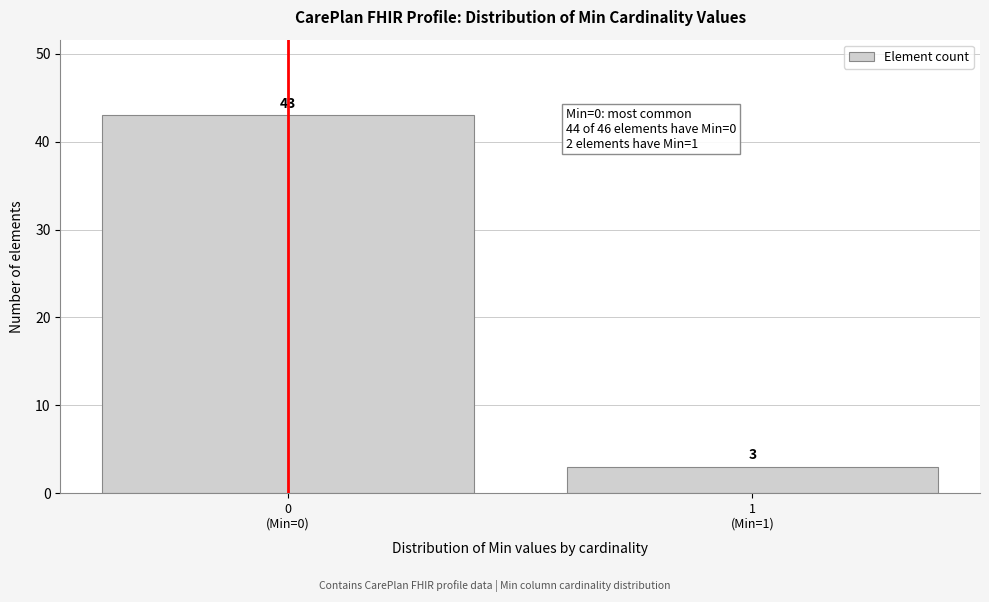

Reading left to right, extract all data points from this chart.

43	3